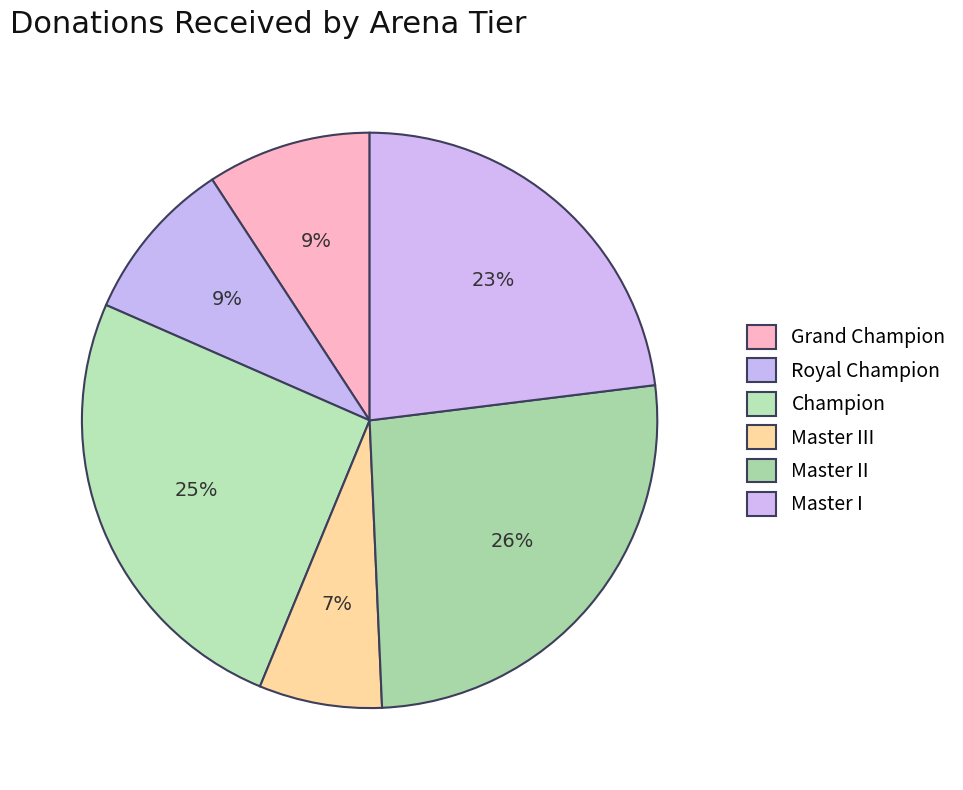

How many segments does this pie chart have?

6